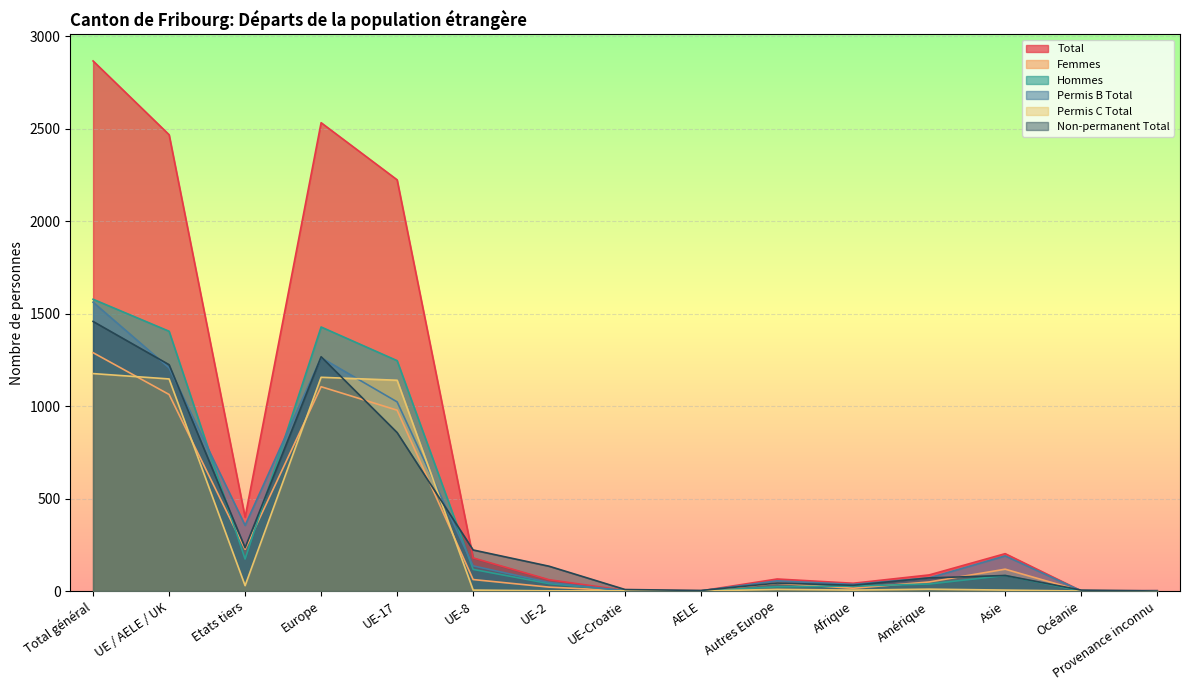

Which series has the largest range (max minus min)?

Total